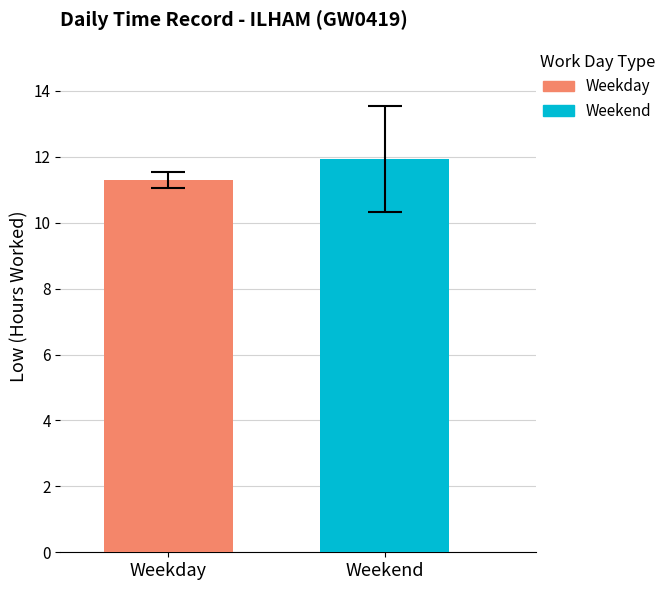

Rank the series by their maximum value, from lowest to highest.

Weekday, Weekend